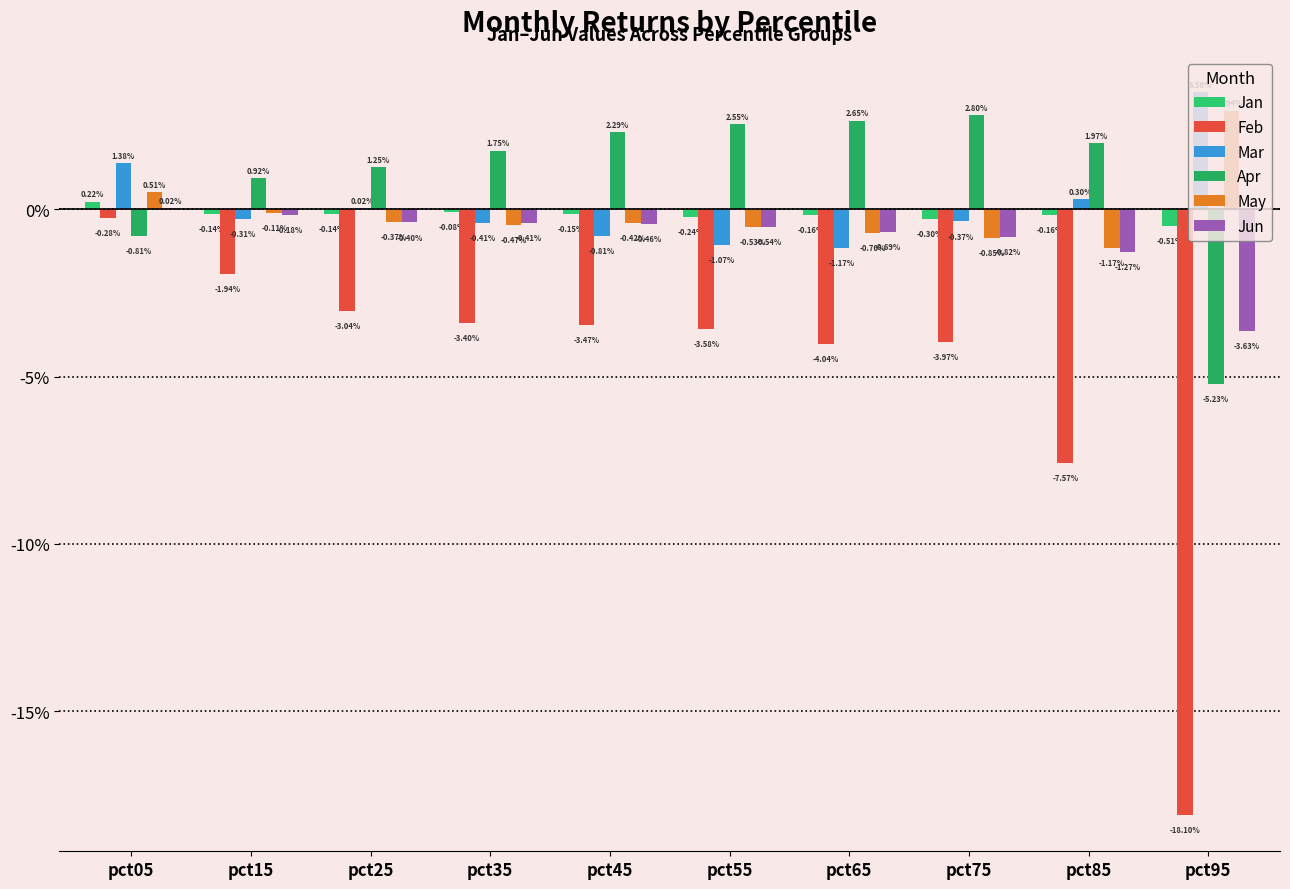

Does the chart contain stacked bars?

No